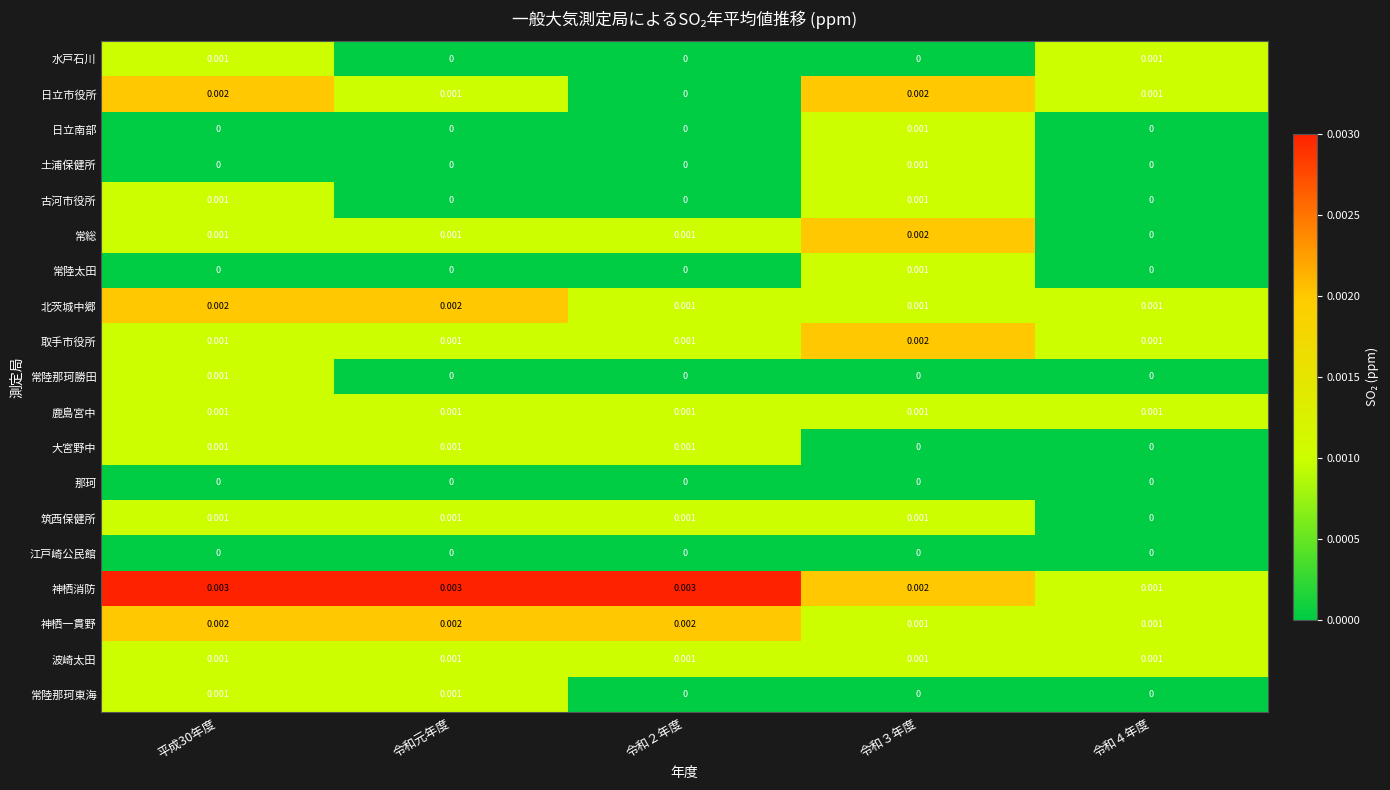

Which series has the largest total across all categories?

神栖消防